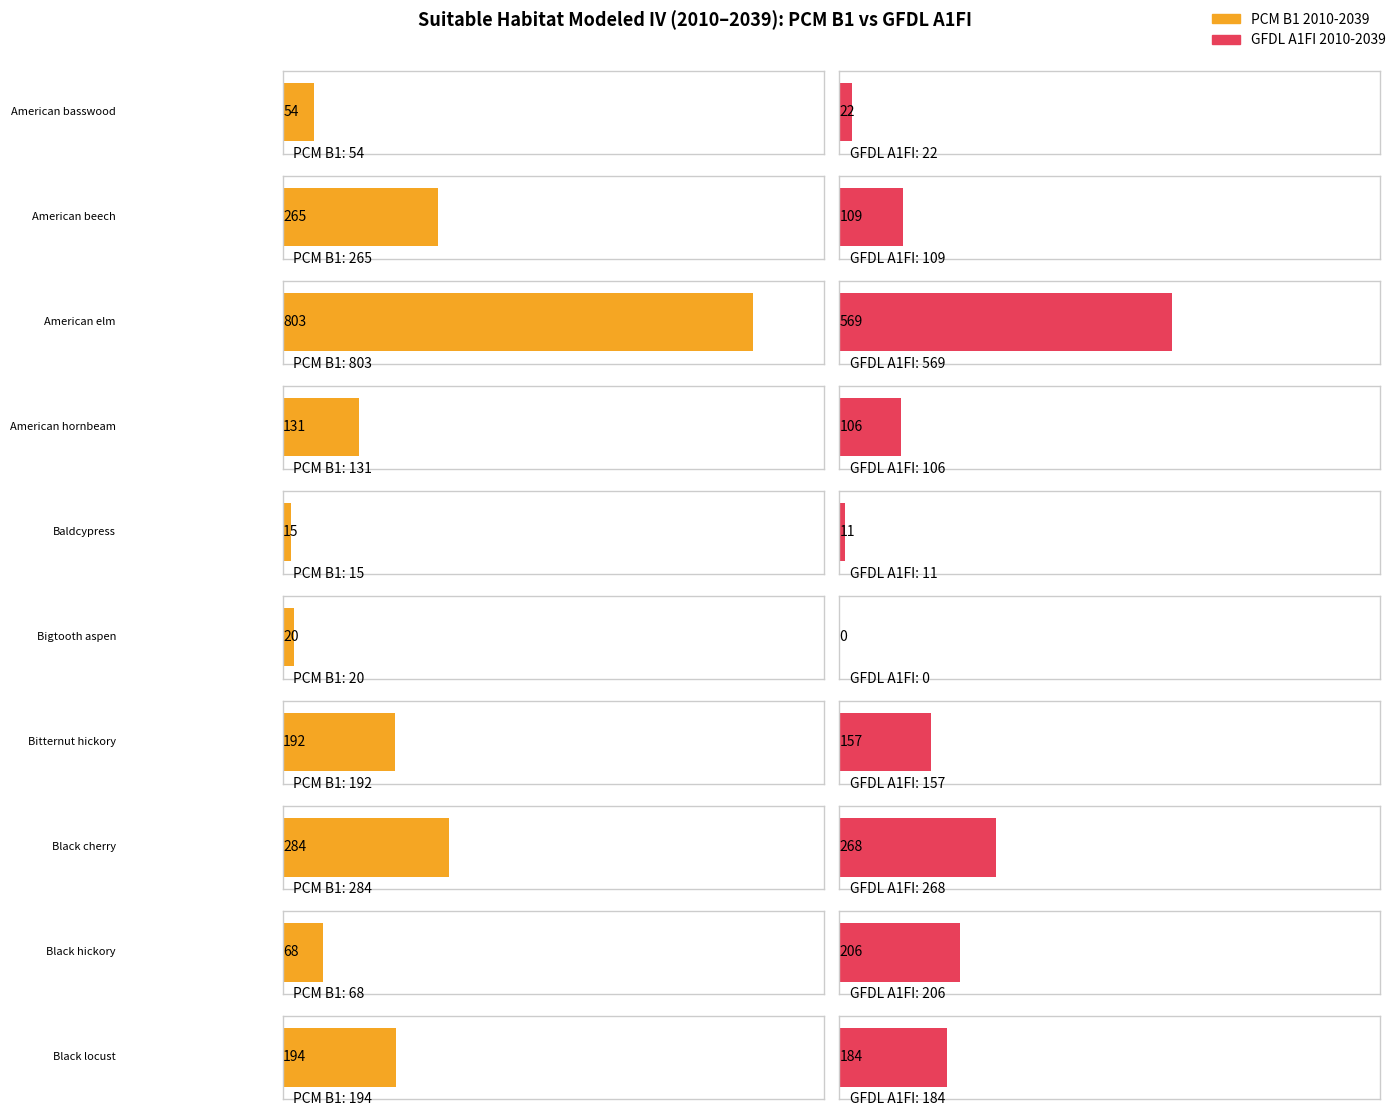

What is the spread (max minus min) of values at Black locust?

10